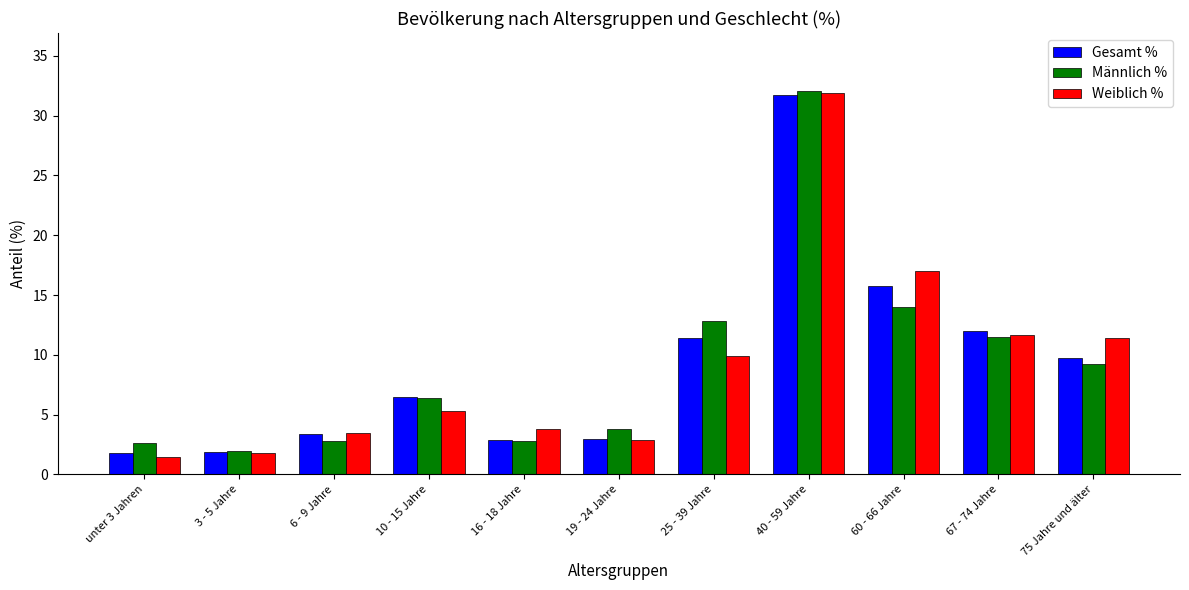

What value does the Weiblich % series have at 75 Jahre und älter?

11.4